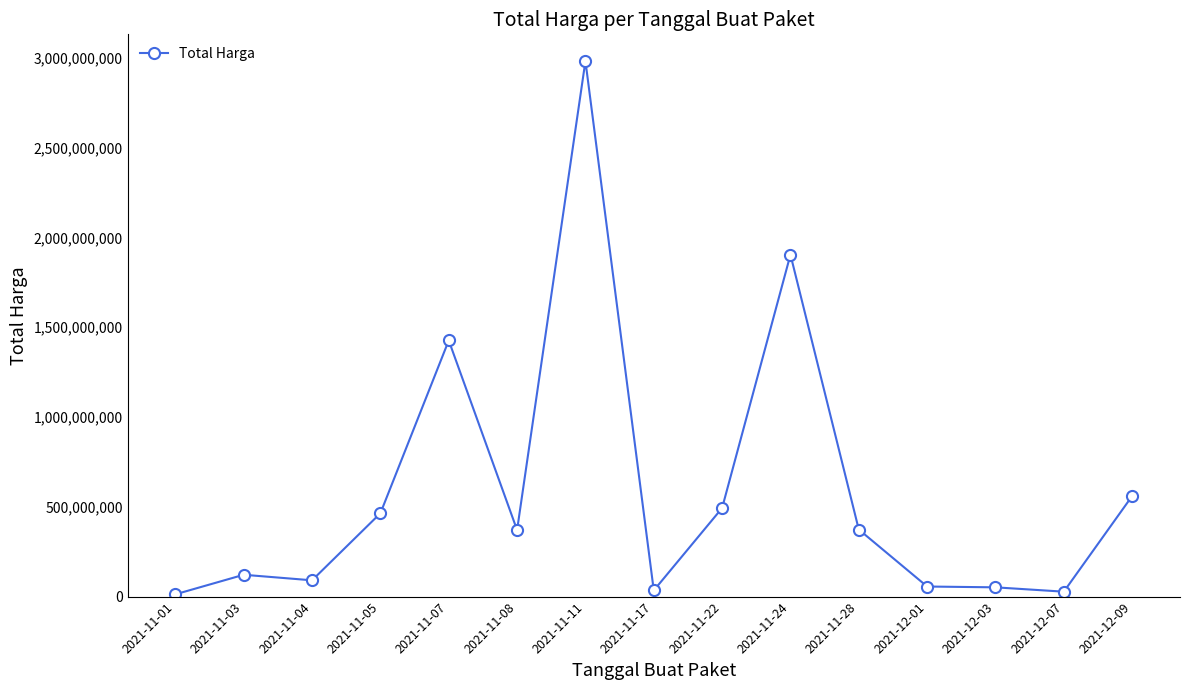

At which category does the data reach its first local valley?

2021-11-04